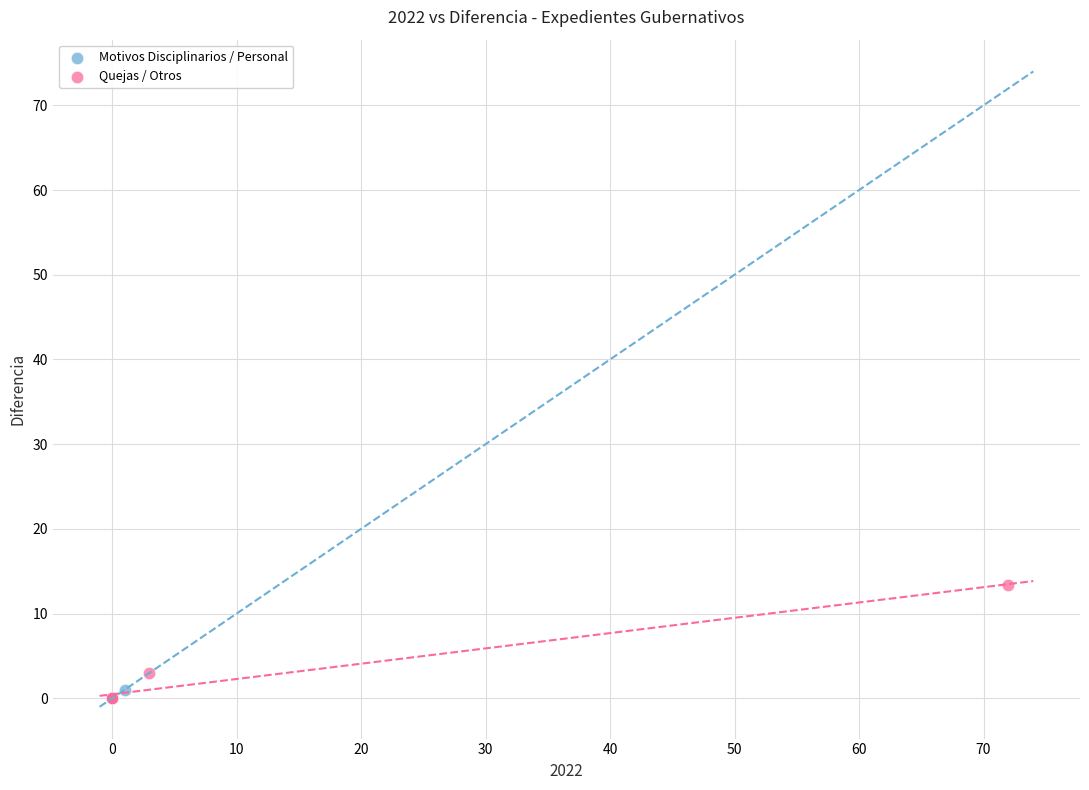

Which series has the largest Y range (max minus min)?

Quejas / Otros